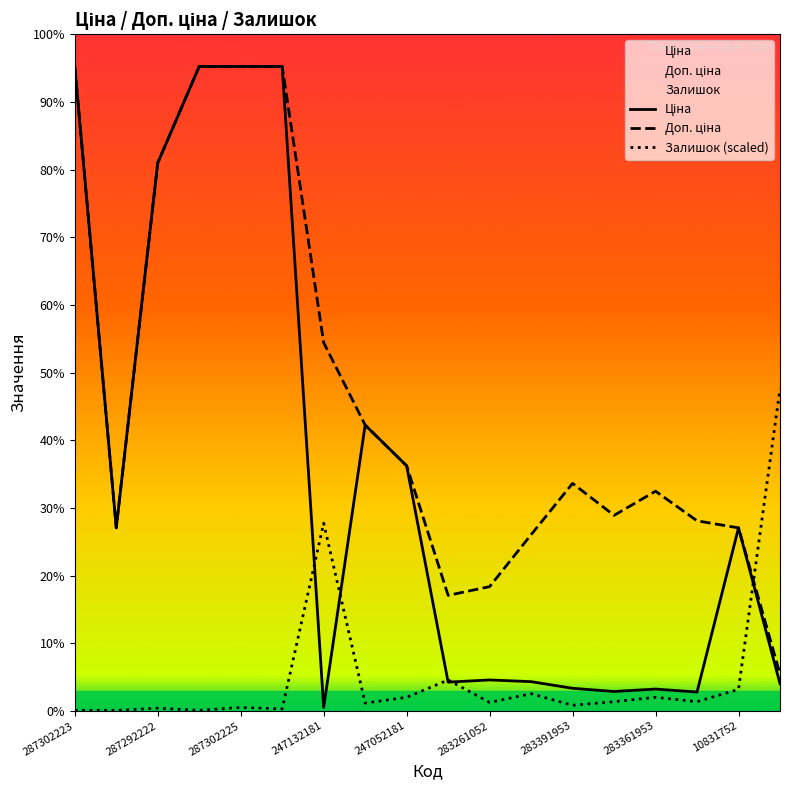

What is the total value across all series at 287302223?

39684.4